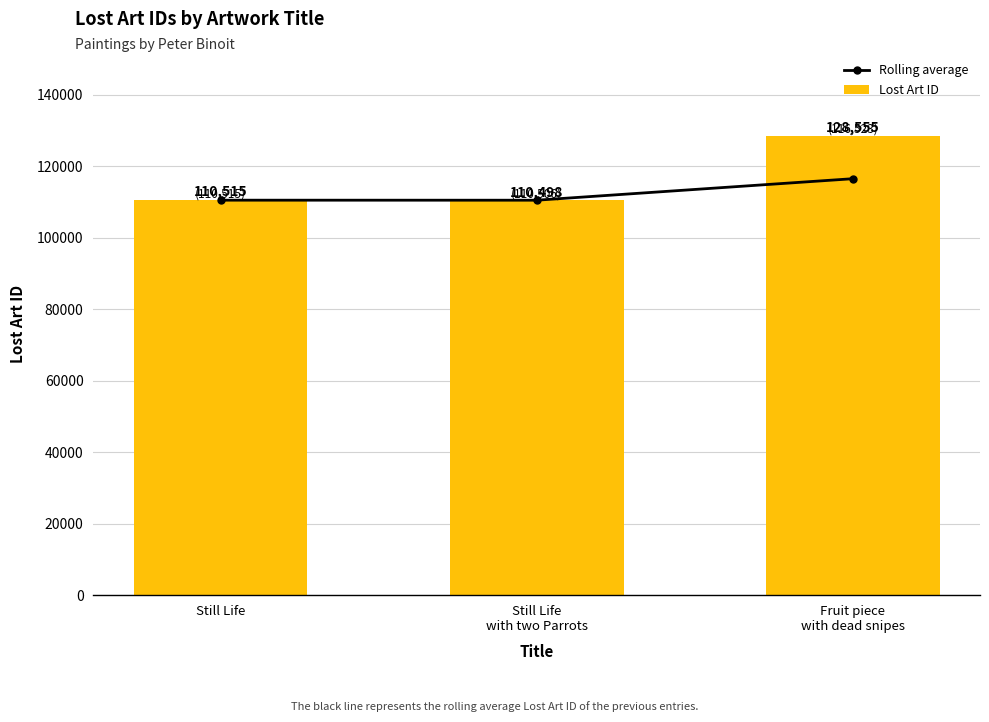

What is the label of the 1st bar from the right?

Fruit piece
with dead snipes